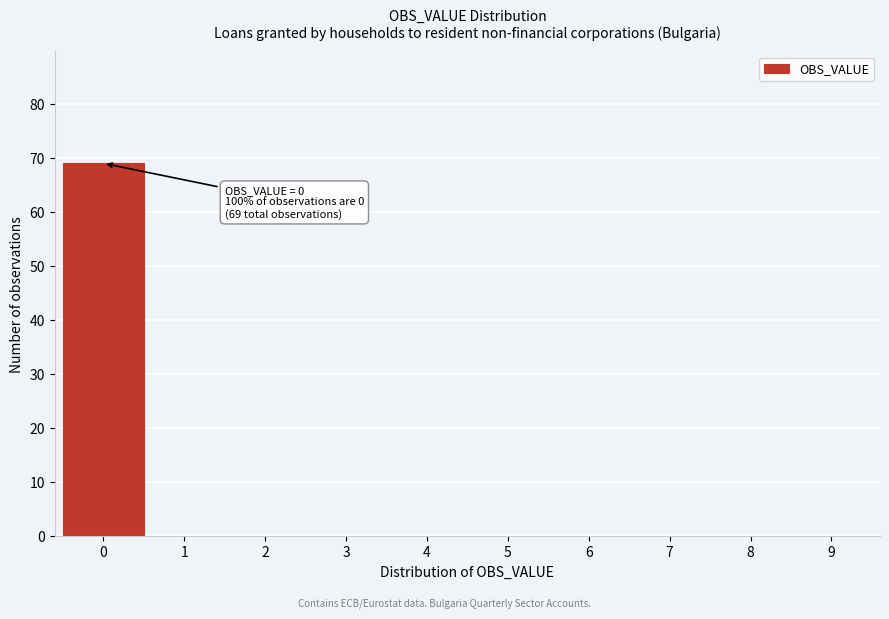

Which range on the x-axis has the tallest bar?

-0.5 to 0.5